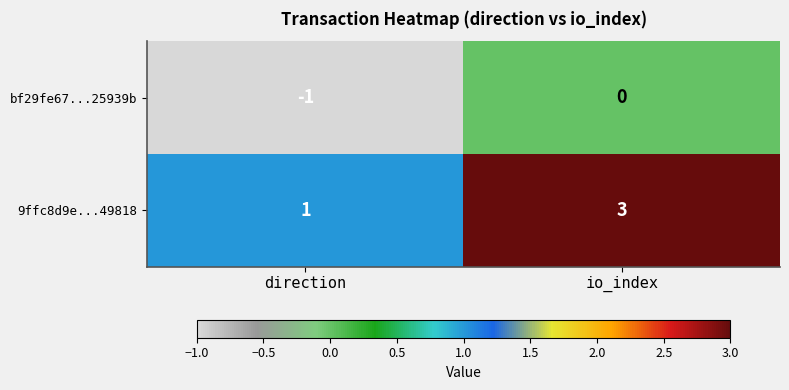

What is the maximum value for 9ffc8d9e...49818?

3